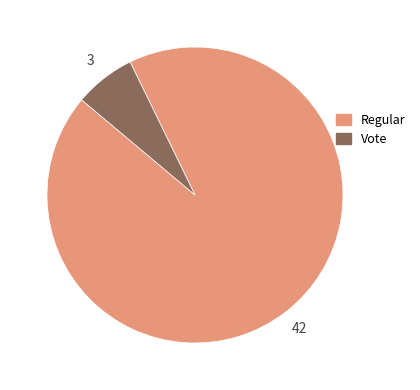

What is the majority slice?

Regular